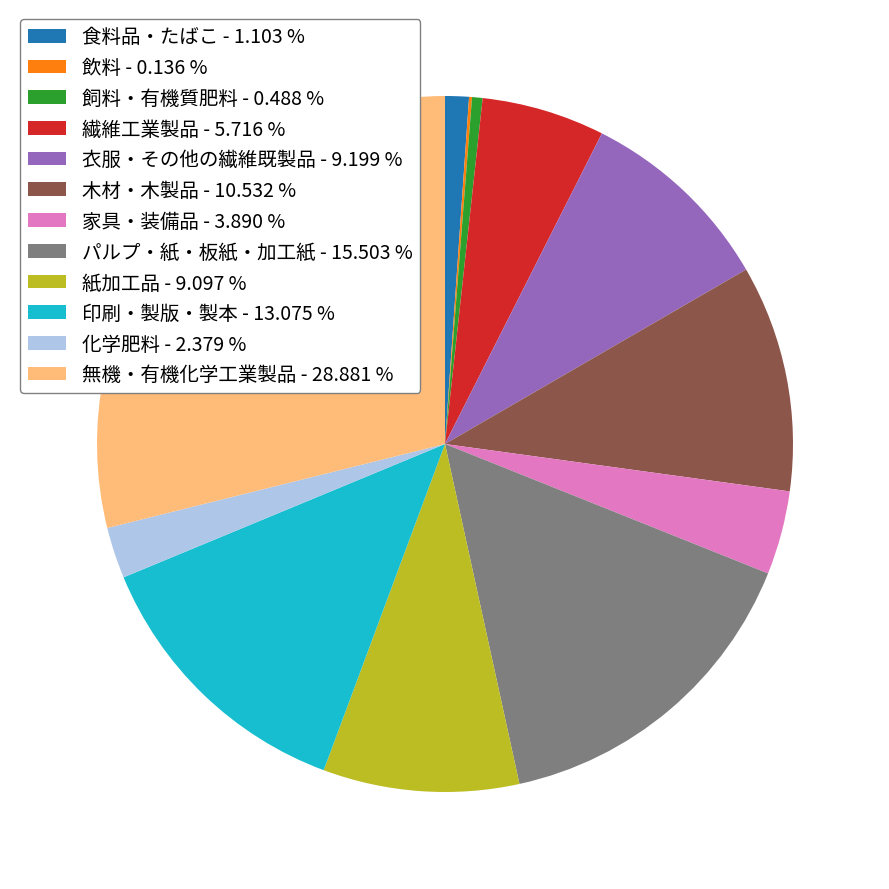

Is the sum of 飼料・有機質肥料 - 0.488 % and 衣服・その他の繊維既製品 - 9.199 % greater than half?

No